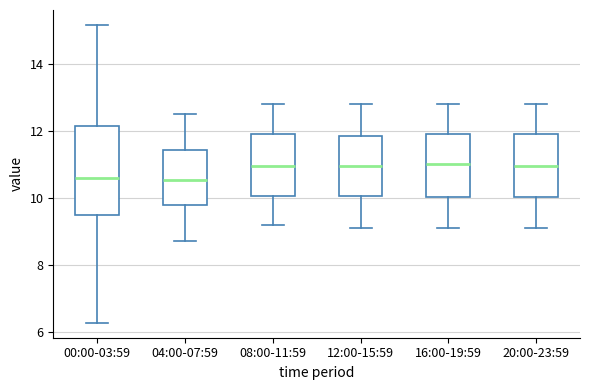

Comparing the boxes themselves (not the whiskers), which one is the tallest?

00:00-03:59